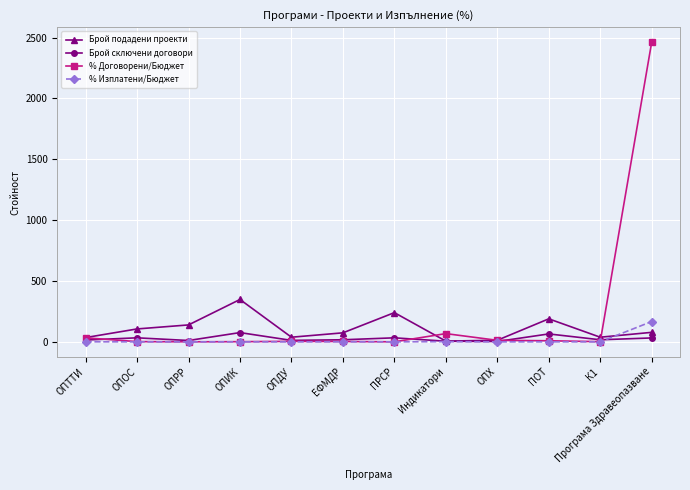

What are all the series names shown in the legend?

Брой подадени проекти, Брой сключени договори, % Договорени/Бюджет, % Изплатени/Бюджет